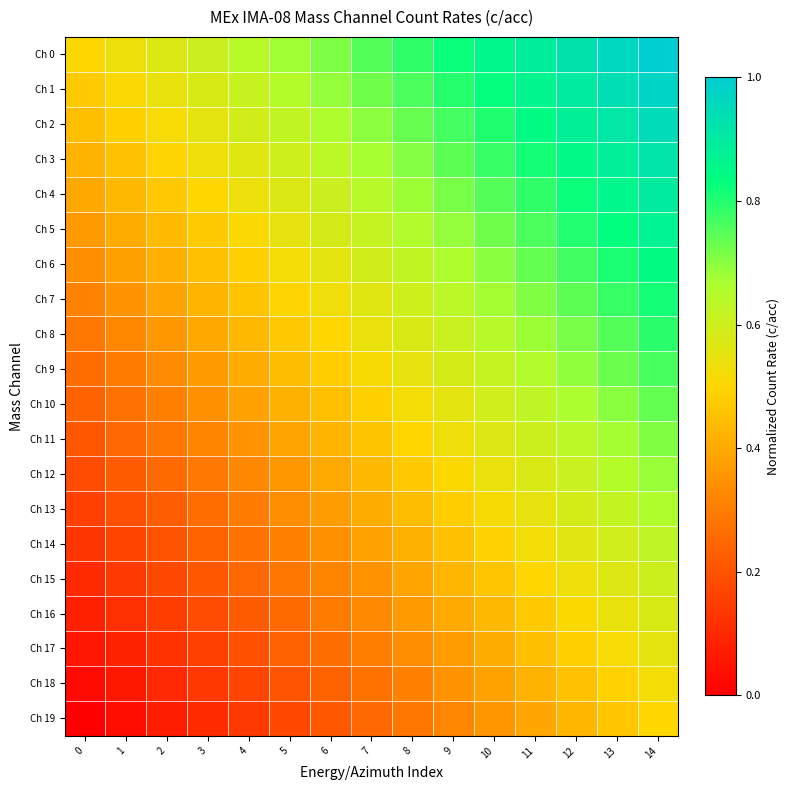

At which category is the sum across all series the highest?

14